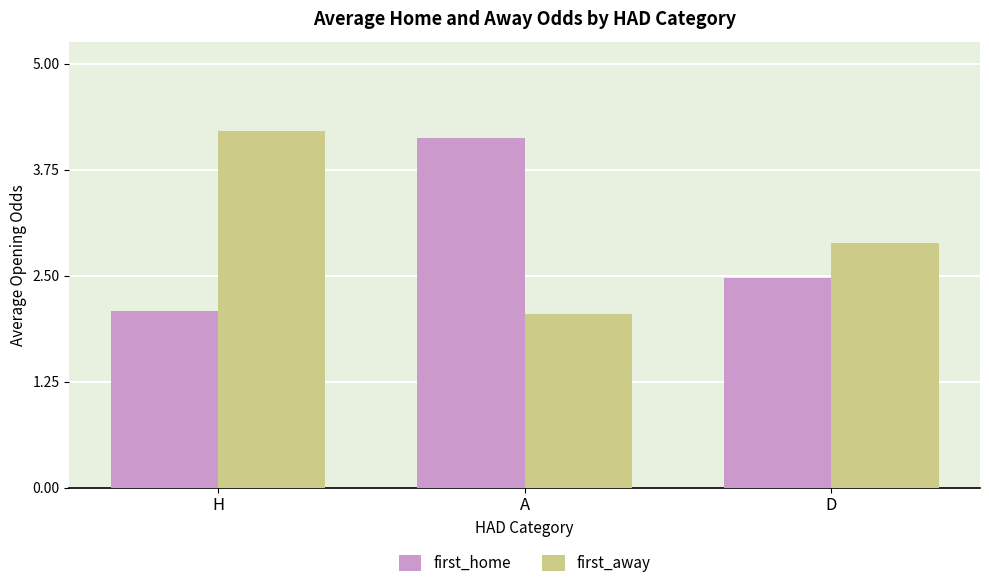

True or false: first_home has a value of 2.5 at D.

True